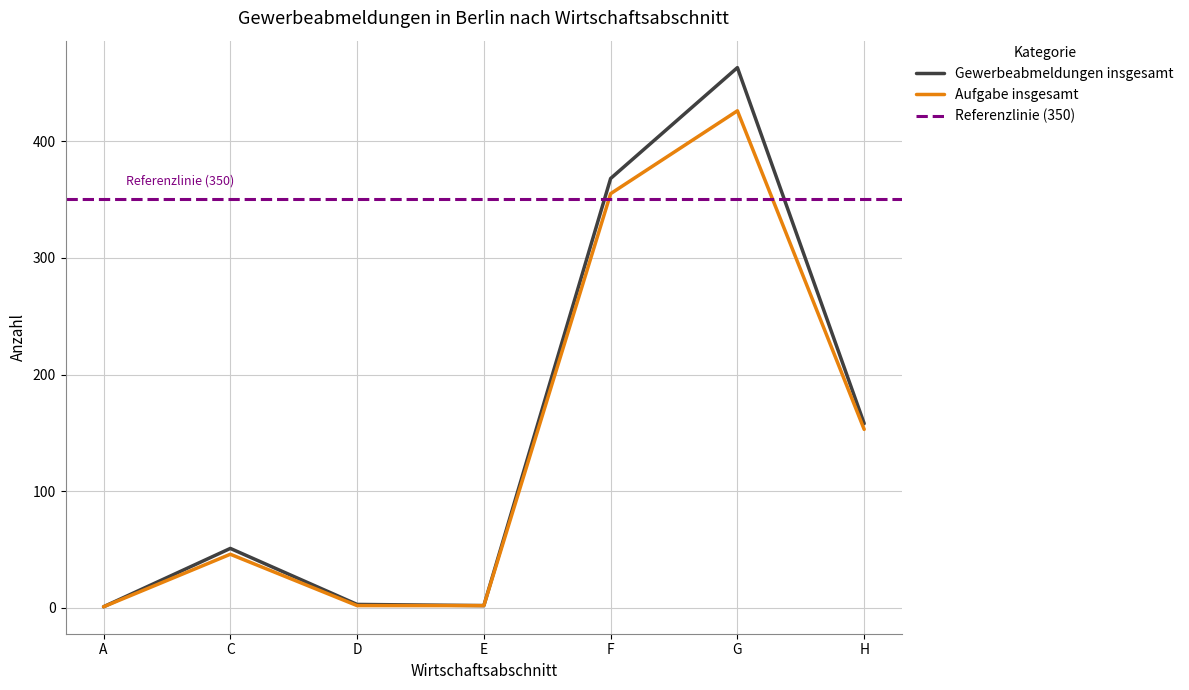

The value of Gewerbeabmeldungen insgesamt at G is 463. True or false?

True